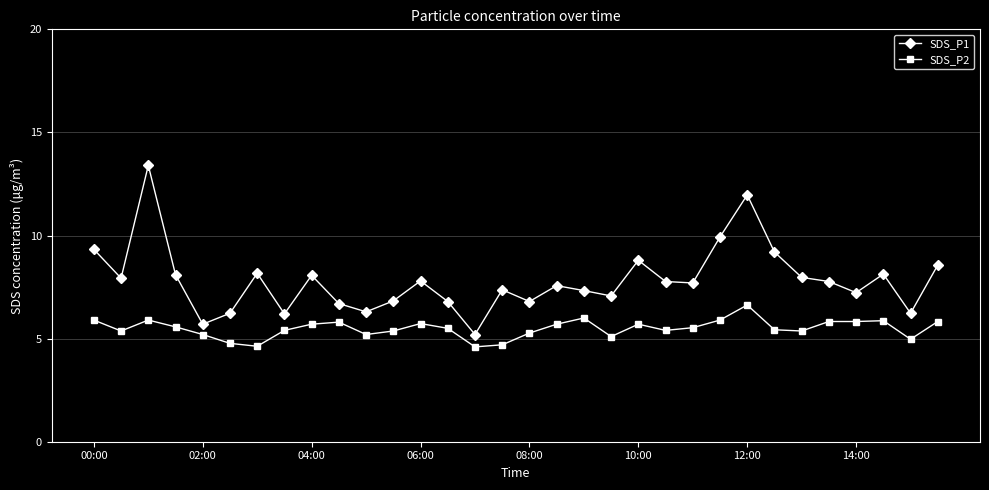

What is the highest value of the SDS_P1 series?

13.4